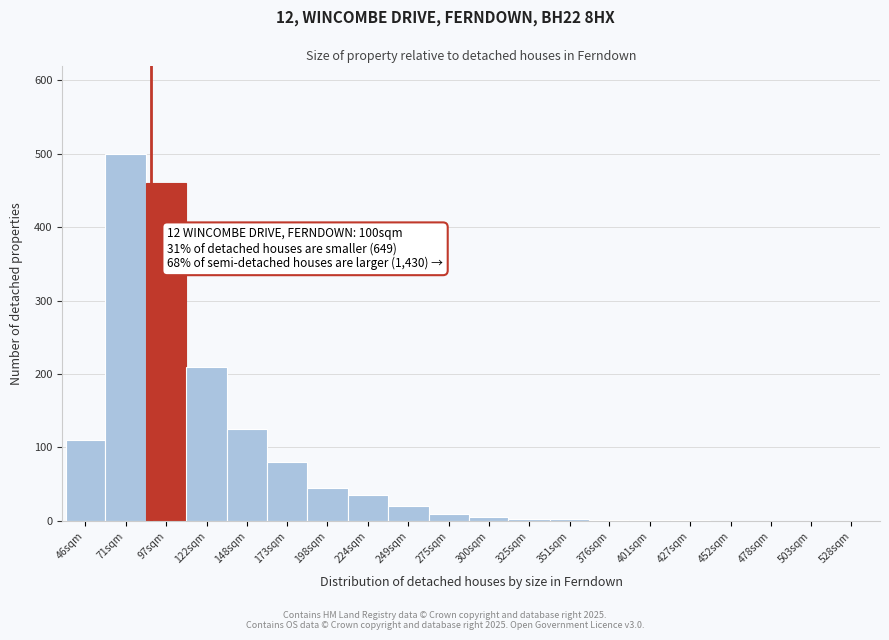

What is the sum of all values?

1608